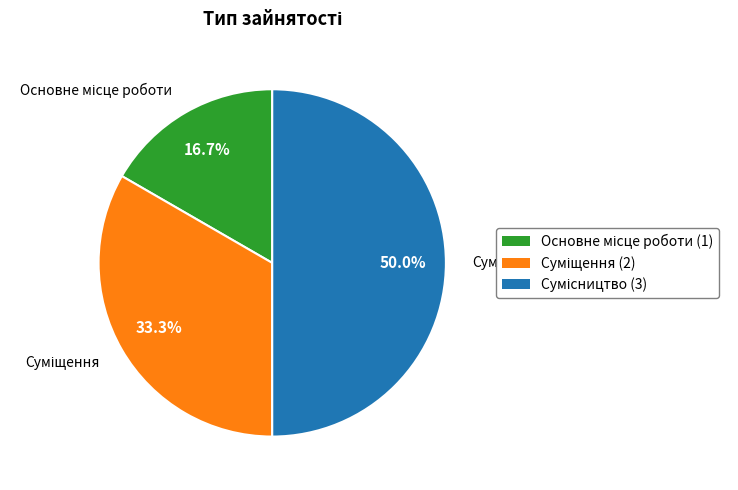

What is the change in value from Основне місце роботи to Суміщення?

+1